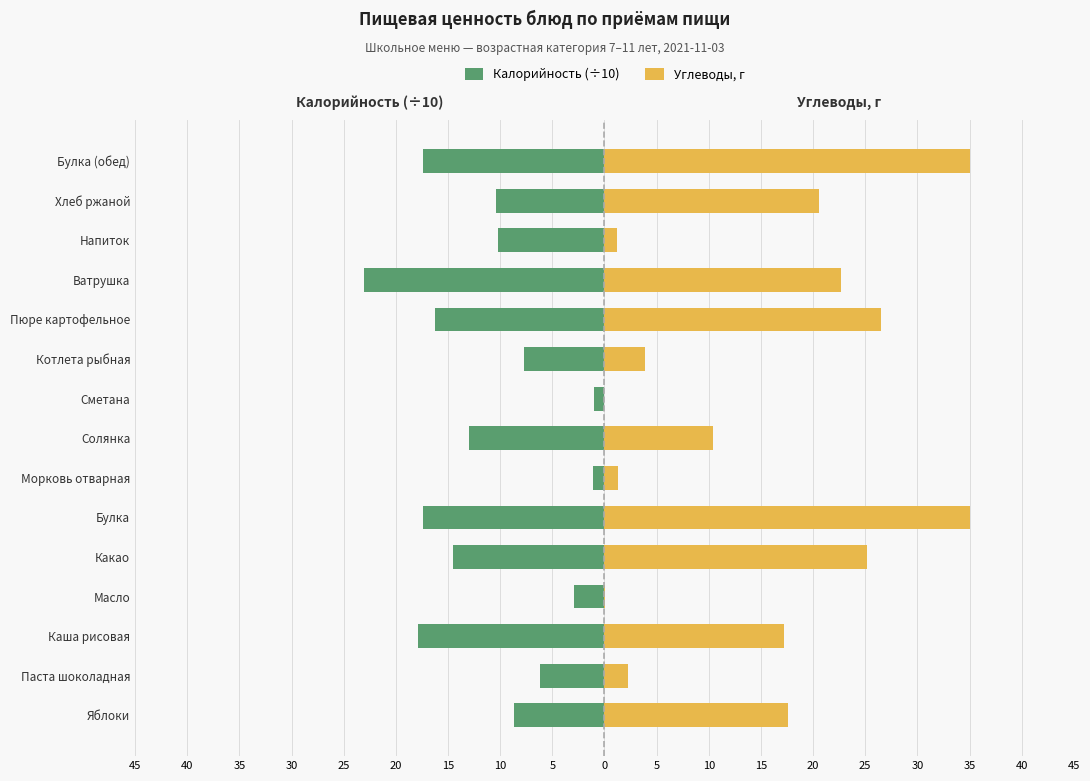

Which series changed the most between Булка and Ватрушка?

Углеводы, г